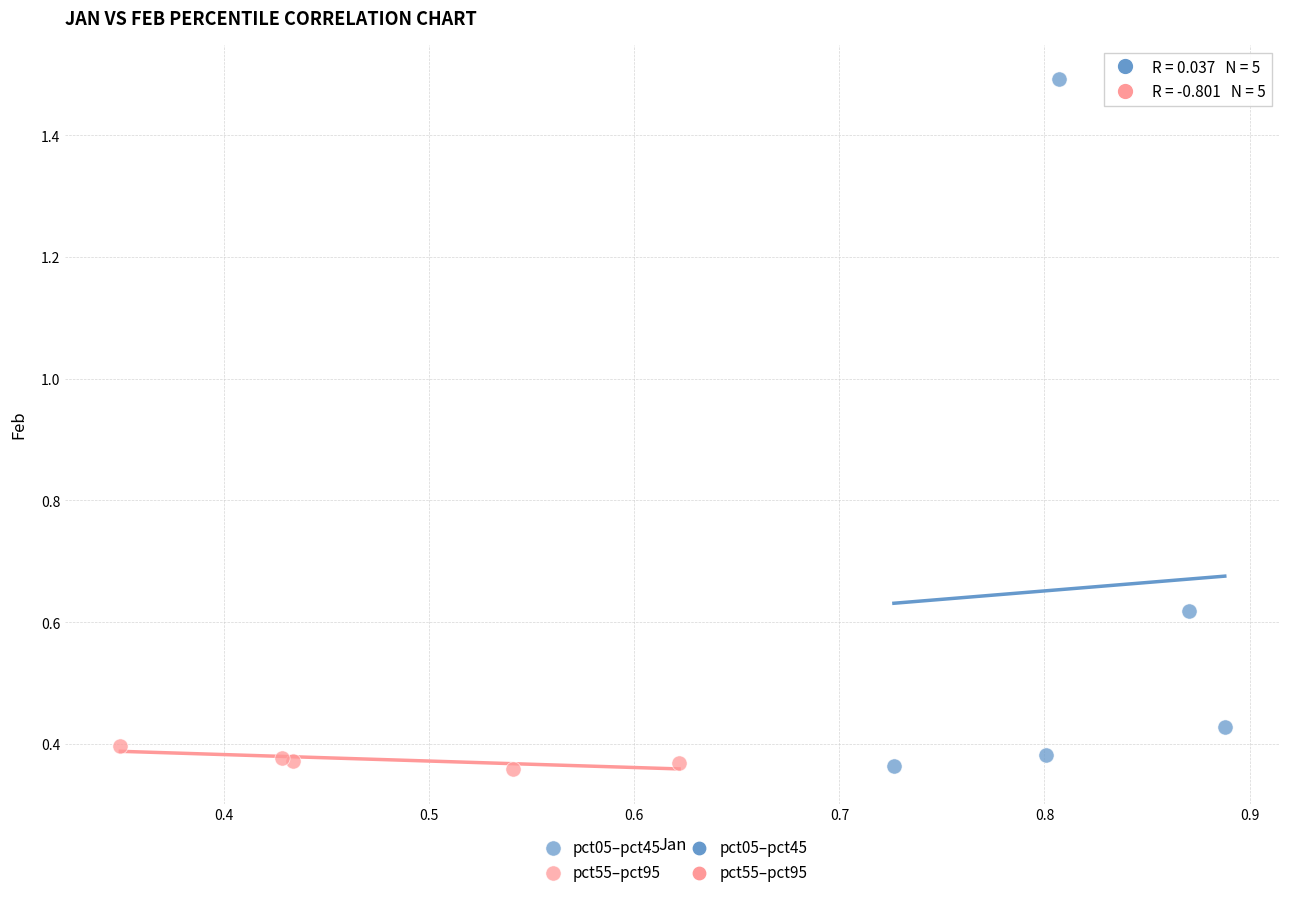

Which series reaches the maximum Y coordinate?

pct05–pct45